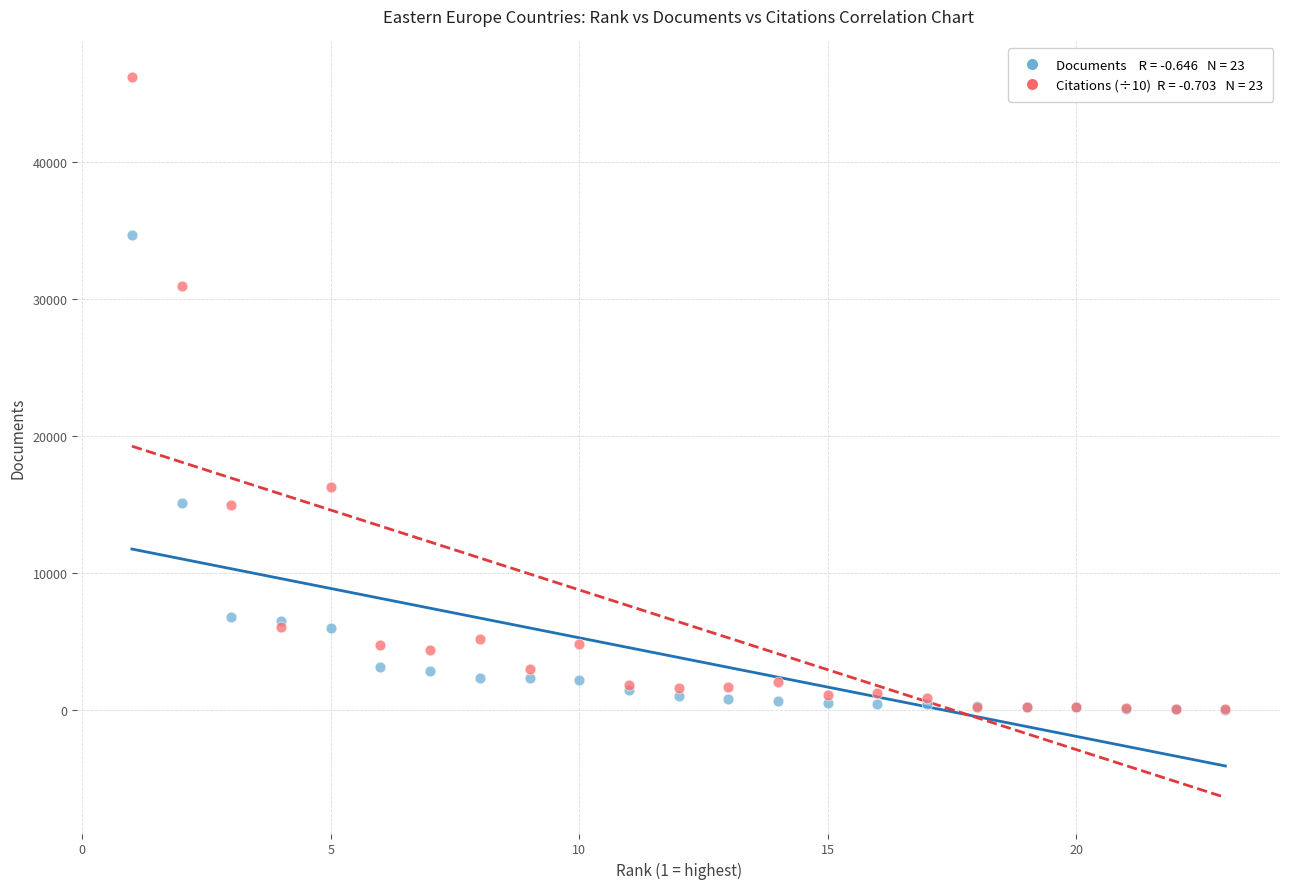

Across all series, what Y value is closest to 23073?

16267.5